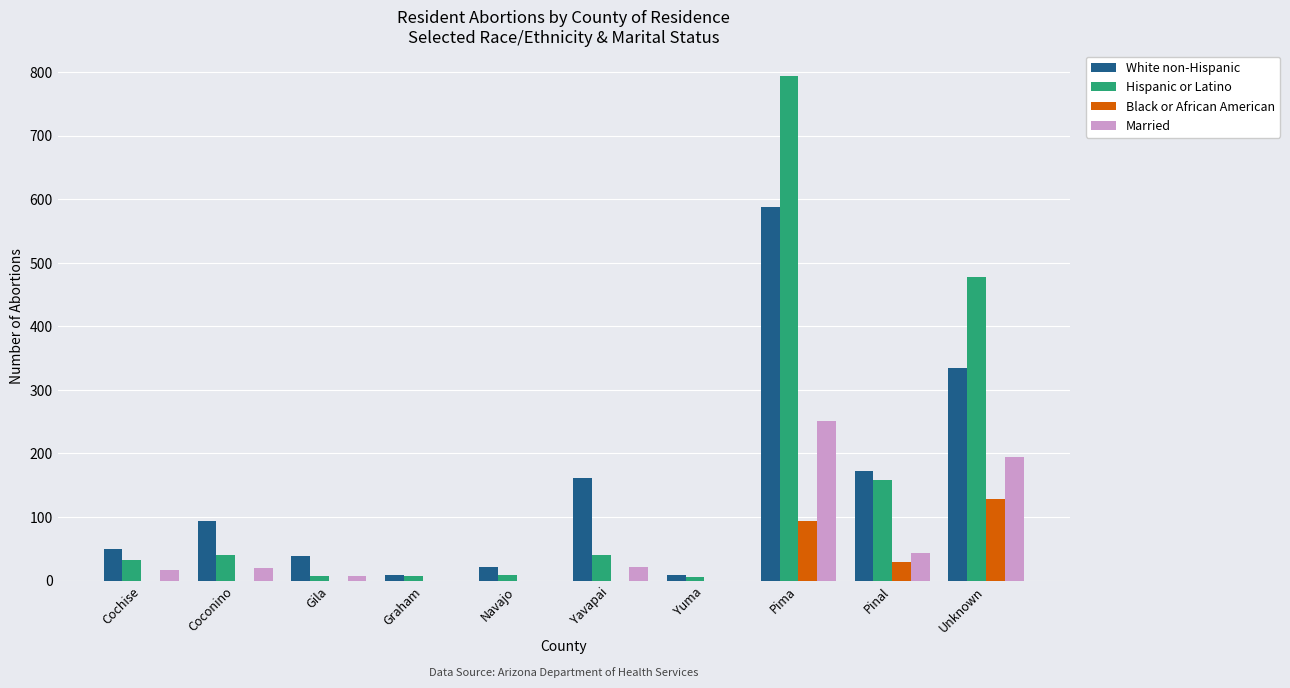

What is the approximate value of White non-Hispanic at Yavapai?

162